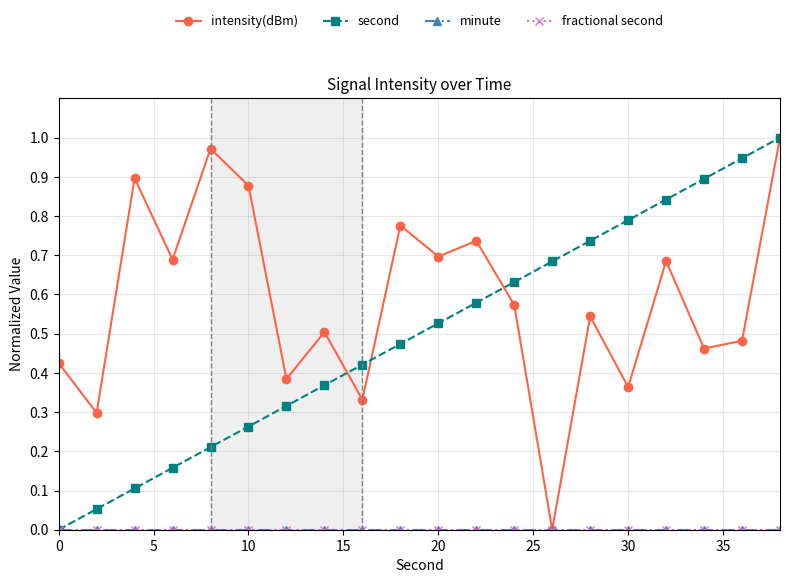

Is this an area chart (filled region under the line)?

No